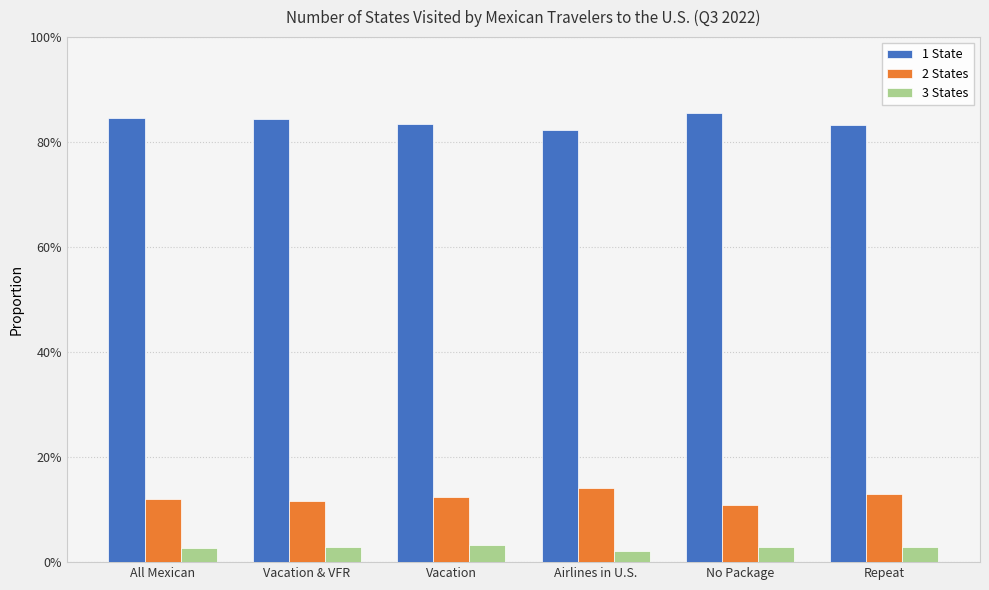

Reading right to left, what are all the values shown in this chart?

1 State: 0.8	0.9	0.8	0.8	0.8	0.8
2 States: 0.1	0.1	0.1	0.1	0.1	0.1
3 States: 0.0	0.0	0.0	0.0	0.0	0.0